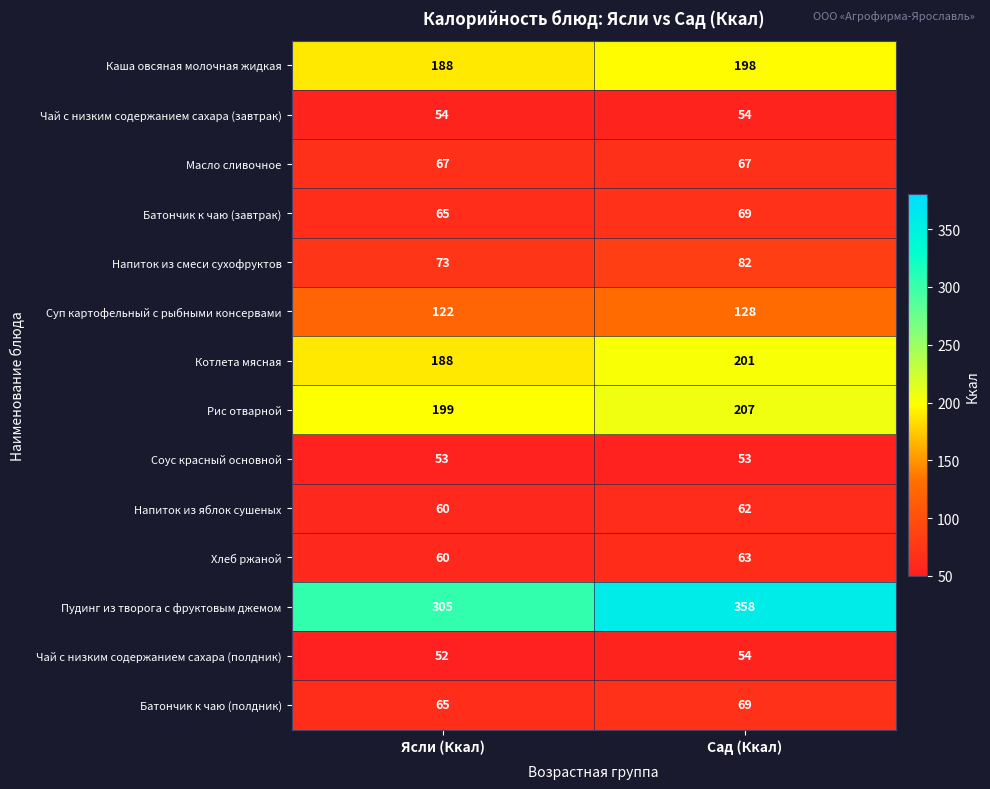

Reading left to right, transcribe all the data shown in this chart.

Каша овсяная молочная жидкая: 188	198
Чай с низким содержанием сахара (завтрак): 54	54
Масло сливочное: 67	67
Батончик к чаю (завтрак): 65	69
Напиток из смеси сухофруктов: 73	82
Суп картофельный с рыбными консервами: 122	128
Котлета мясная: 188	201
Рис отварной: 199	207
Соус красный основной: 53	53
Напиток из яблок сушеных: 60	62
Хлеб ржаной: 60	63
Пудинг из творога с фруктовым джемом: 305	358
Чай с низким содержанием сахара (полдник): 52	54
Батончик к чаю (полдник): 65	69